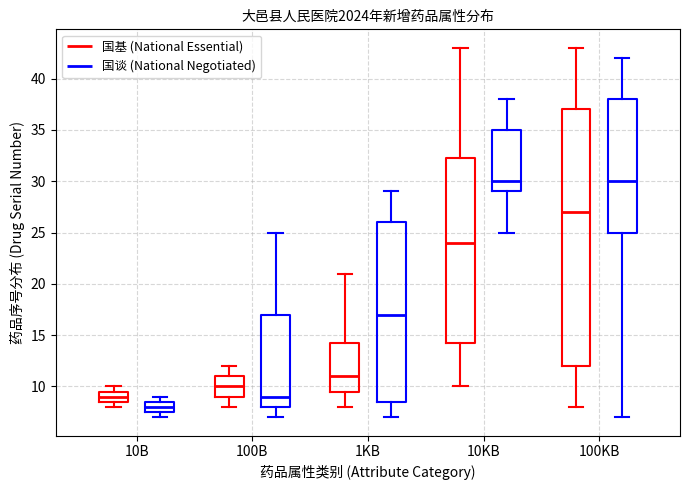

Which box has the lowest median line?

10B (国谈 (National Negotiated))